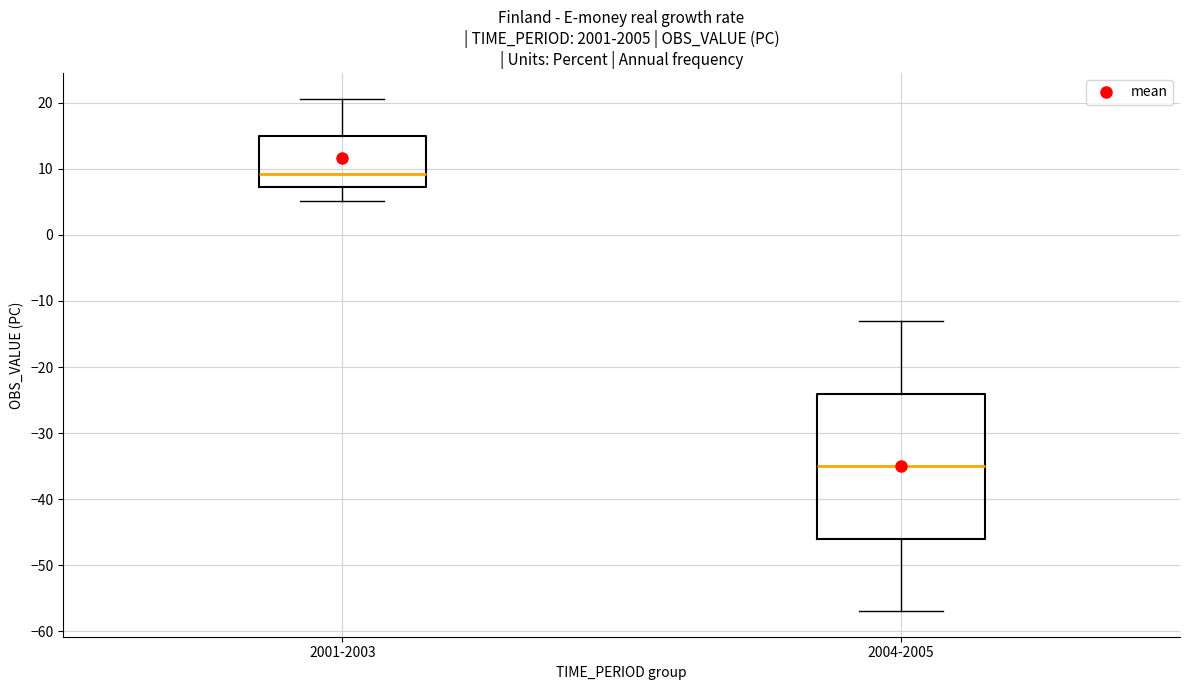

Which box has the highest median line?

2001-2003